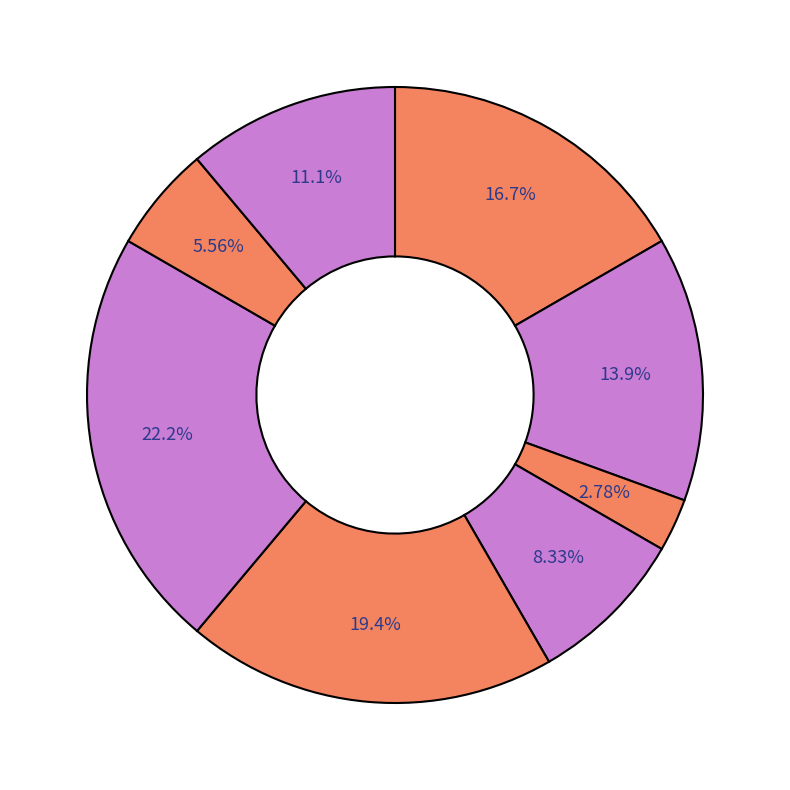

Count the number of slices in the pie.

8